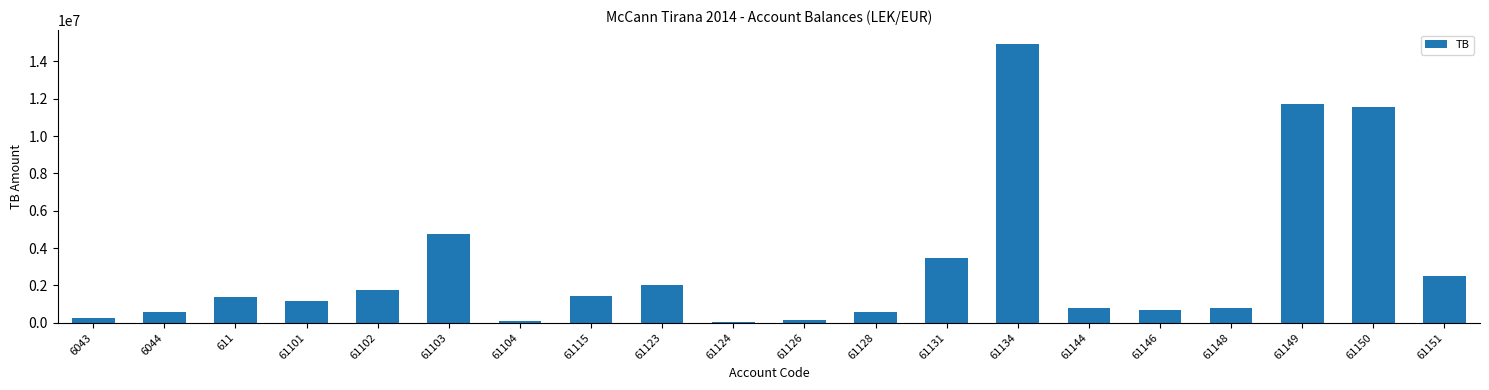

What is the value of the 3rd bar from the left?

1366068.5